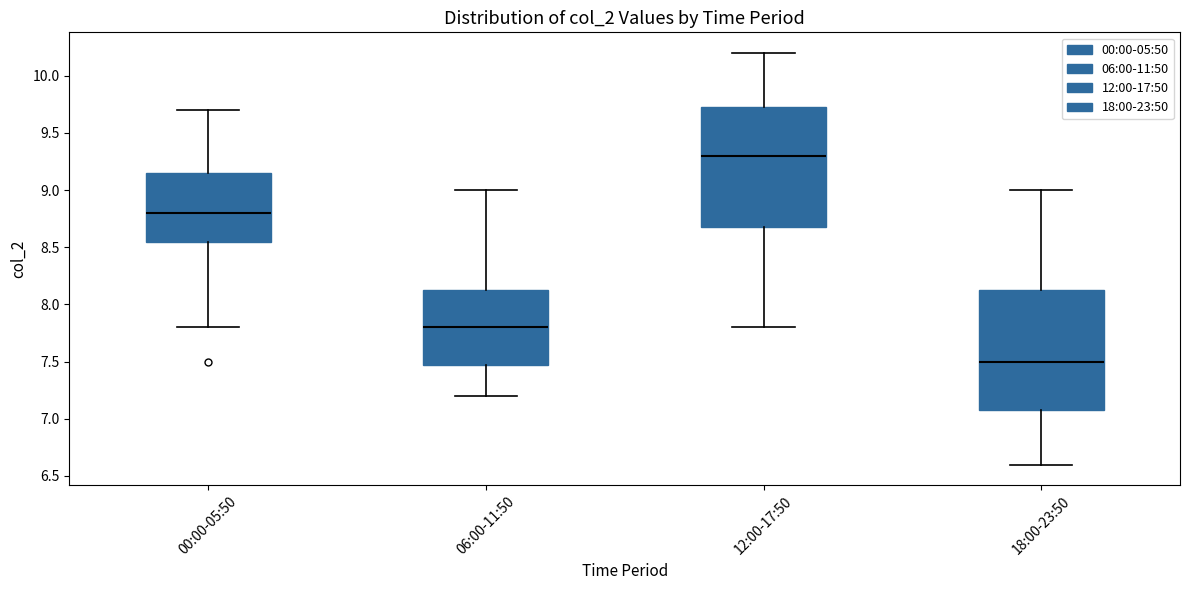

Reading left to right, read every box against the y-axis: the position of its median line, the range the box covers, and the ends of its whiskers. The values are not printed on the chart, so give them approximately, as read against the axis.

00:00-05:50: median 8.80, box 8.55 to 9.15, whiskers 7.80 to 9.70
06:00-11:50: median 7.80, box 7.50 to 8.15, whiskers 7.20 to 9.00
12:00-17:50: median 9.30, box 8.70 to 9.75, whiskers 7.80 to 10.20
18:00-23:50: median 7.50, box 7.10 to 8.15, whiskers 6.60 to 9.00